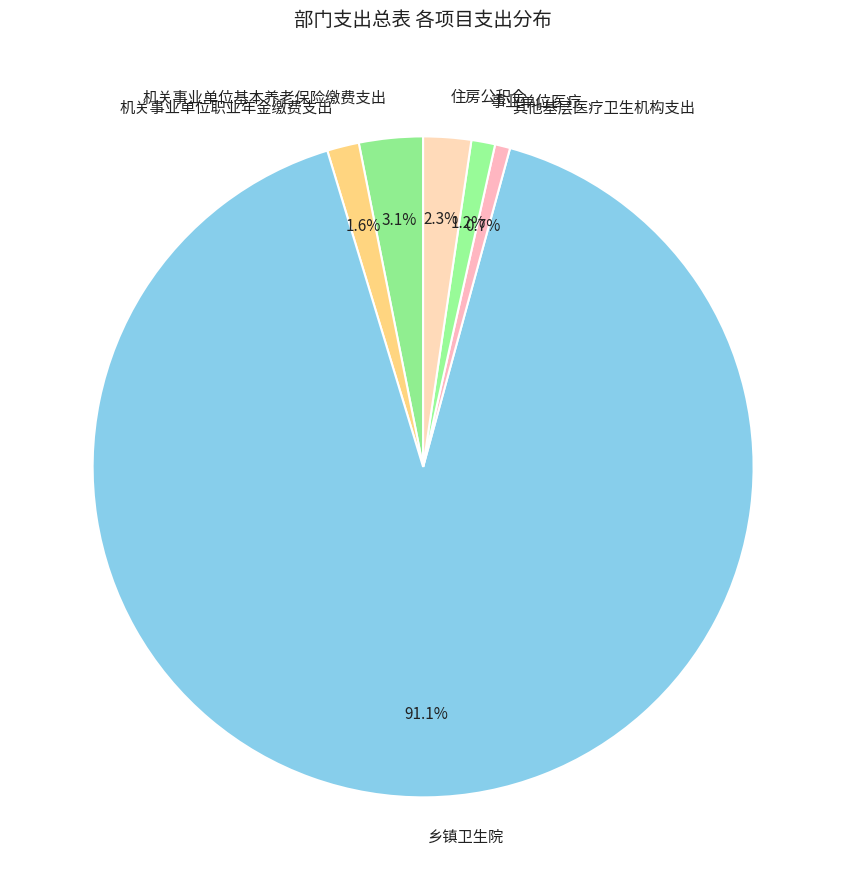

Count the number of slices in the pie.

6